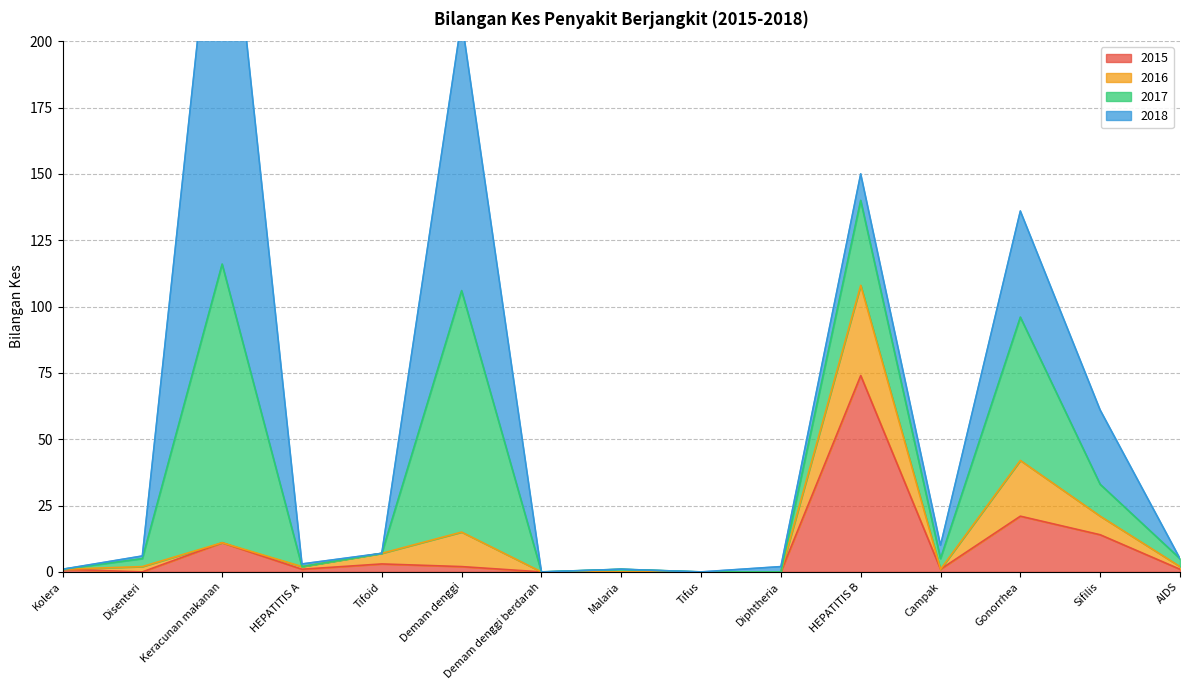

At which category is the sum across all series the highest?

Keracunan makanan